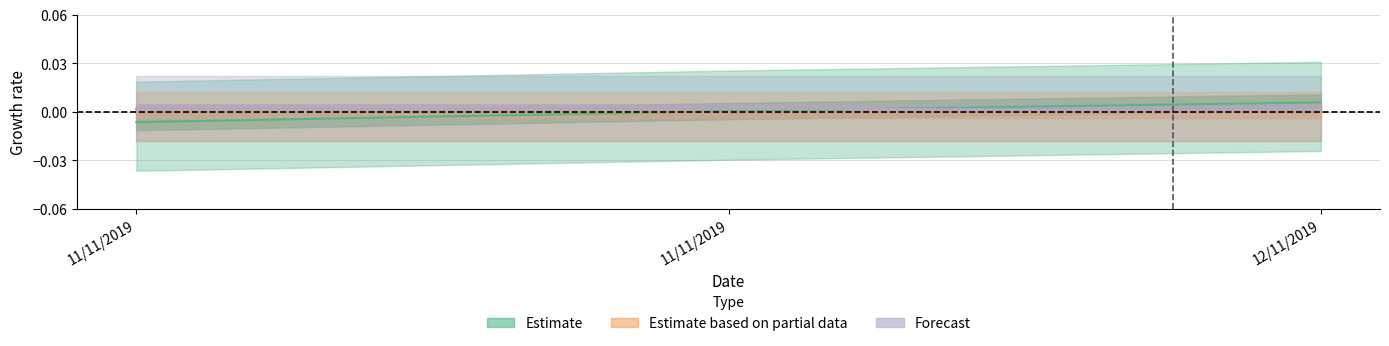

Where is Forecast nearest to the value 0?

11/11/2019